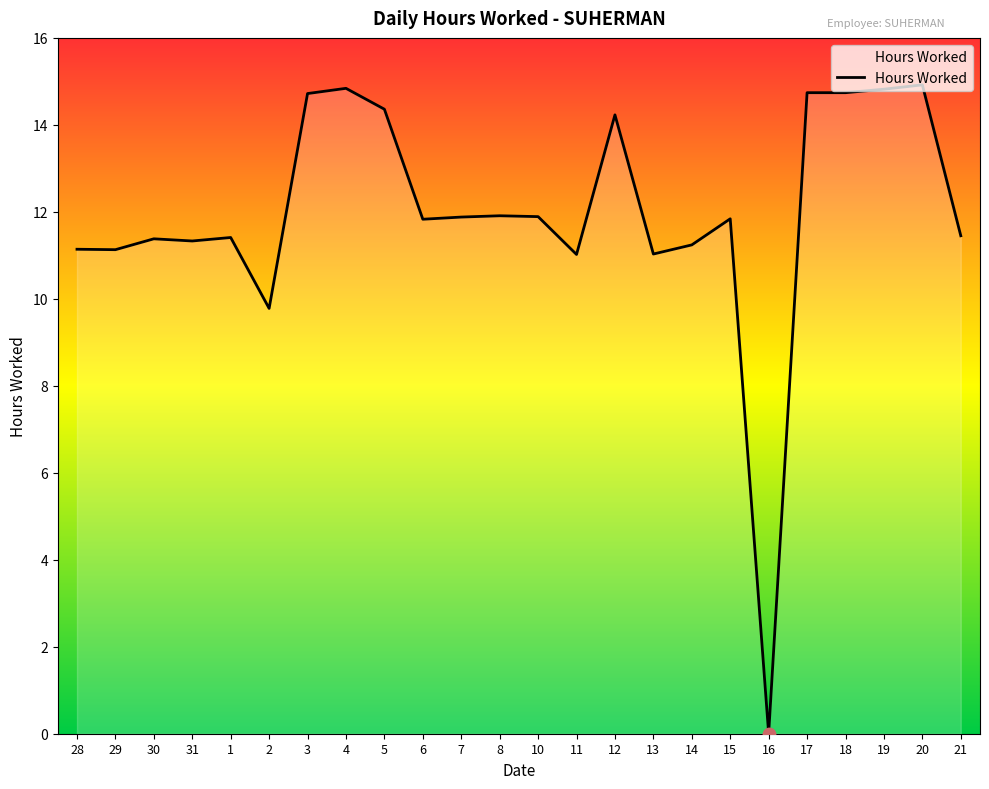

Which has a higher value, 7 or 16?

7